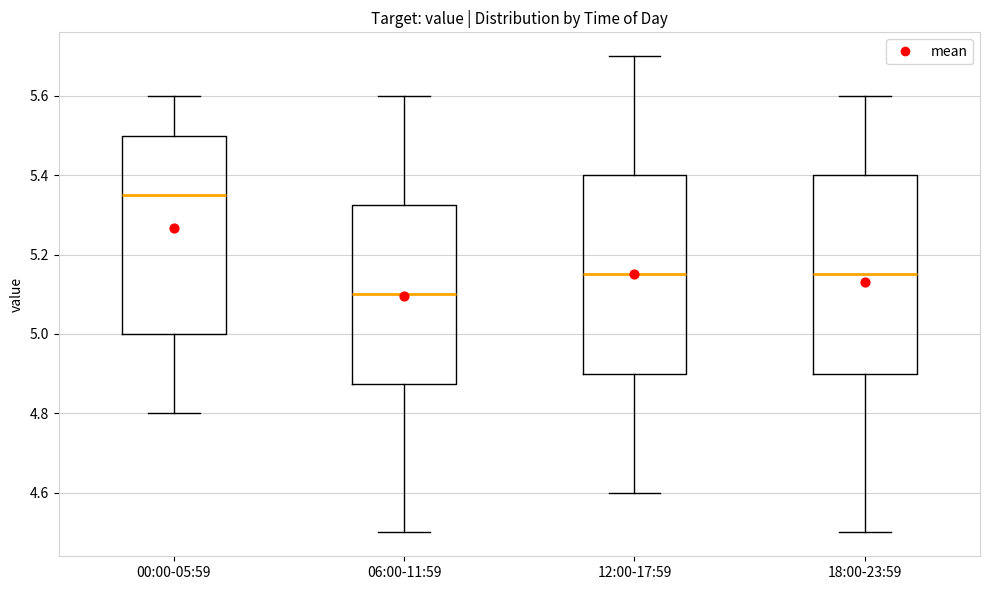

Reading left to right, read every box against the y-axis: the position of its median line, the range the box covers, and the ends of its whiskers. The values are not printed on the chart, so give them approximately, as read against the axis.

00:00-05:59: median 5.36, box 5.00 to 5.50, whiskers 4.80 to 5.60
06:00-11:59: median 5.10, box 4.88 to 5.32, whiskers 4.50 to 5.60
12:00-17:59: median 5.16, box 4.90 to 5.40, whiskers 4.60 to 5.70
18:00-23:59: median 5.16, box 4.90 to 5.40, whiskers 4.50 to 5.60